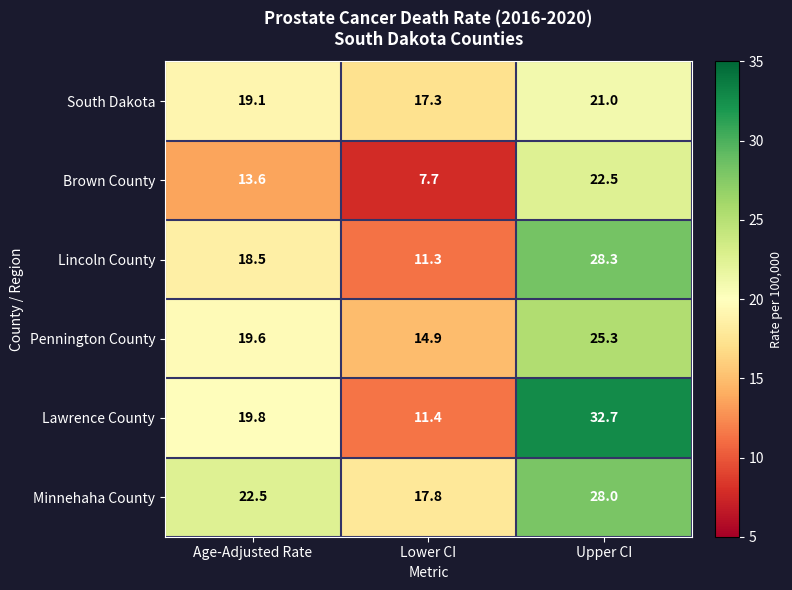

Reading left to right, transcribe all the data shown in this chart.

South Dakota: 19.1	17.3	21.0
Brown County: 13.6	7.7	22.5
Lincoln County: 18.5	11.3	28.3
Pennington County: 19.6	14.9	25.3
Lawrence County: 19.8	11.4	32.7
Minnehaha County: 22.5	17.8	28.0